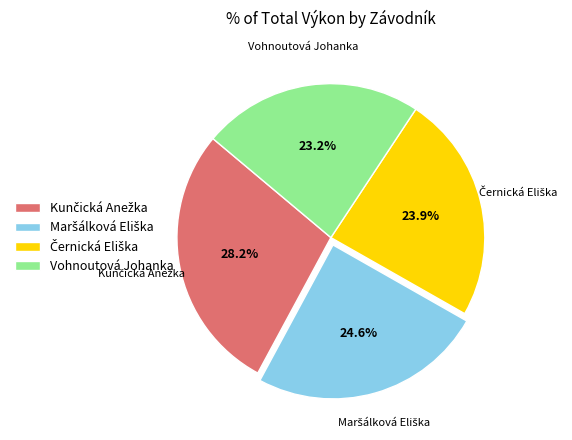

Is there any slice that represents more than half of the pie?

No